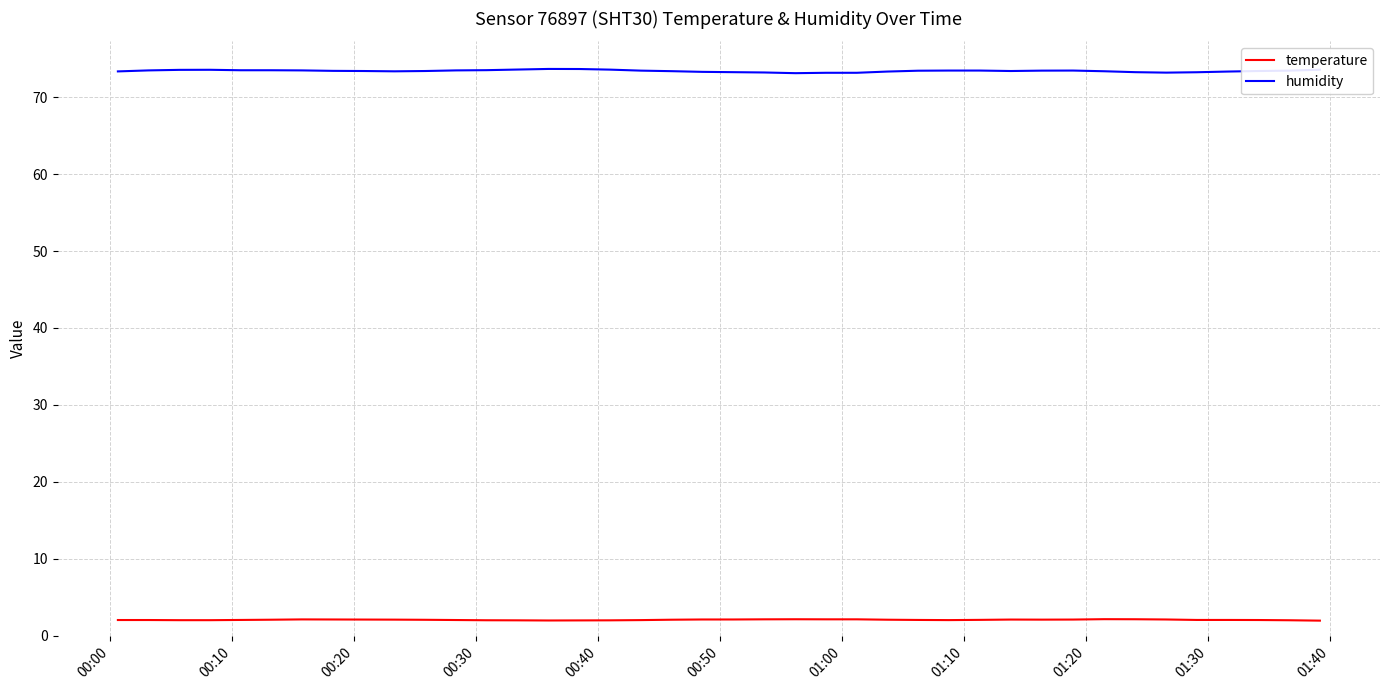

True or false: temperature and humidity intersect in this chart.

False